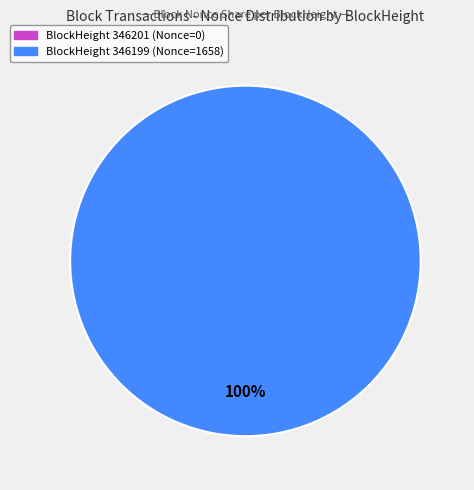

Which category has the smallest portion of the pie?

346201